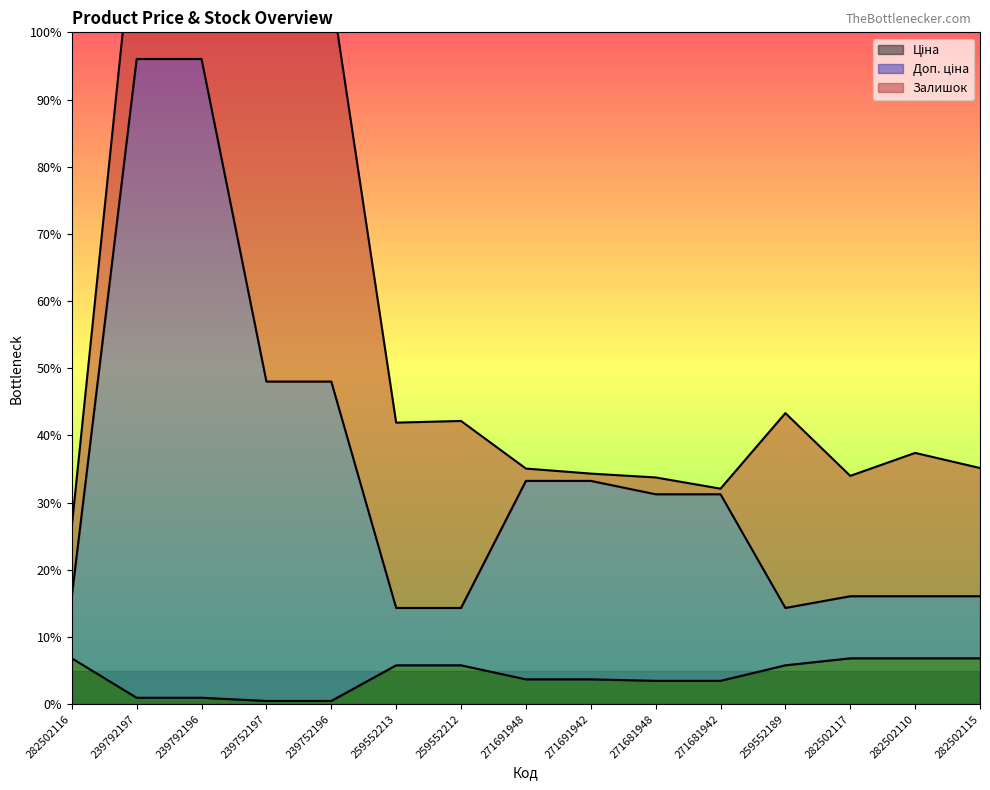

Reading right to left, list all the values displayed in this chart.

Ціна: 282502115=818.5	282502110=818.5	282502117=818.5	259552189=693.7	271681942=416.6	271681948=416.6	271691942=443.1	271691948=443.1	259552212=693.7	259552213=693.7	239752196=57.0	239752197=57.0	239792196=114.1	239792197=114.1	282502116=818.5
Доп. ціна: 282502115=1927.7	282502110=1927.7	282502117=1927.7	259552189=1718.3	271681942=3749.0	271681948=3749.0	271691942=3988.1	271691948=3988.1	259552212=1718.3	259552213=1718.3	239752196=5762.1	239752197=5762.1	239792196=11524.1	239792197=11524.1	282502116=1927.7